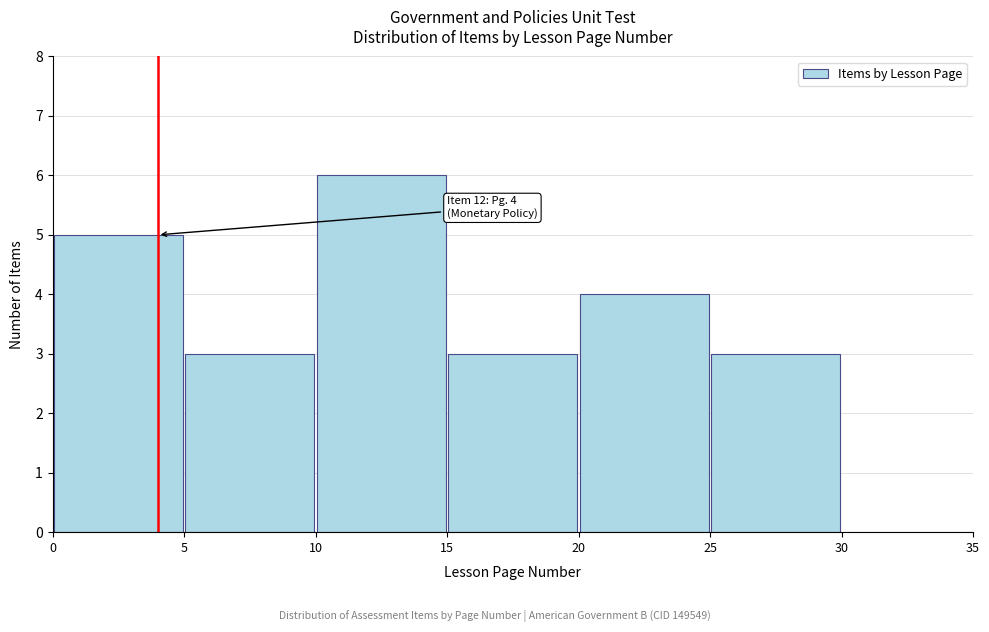

Over which range of the x-axis is the bar tallest?

10 to 15